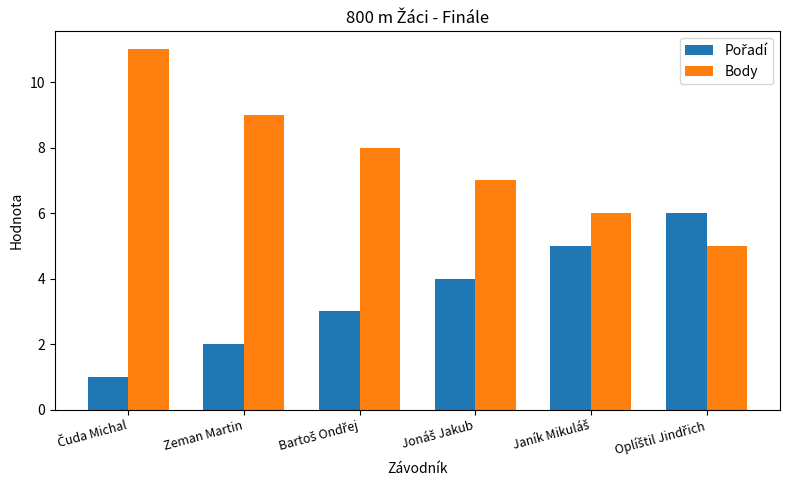

Which series has the largest total across all categories?

Body